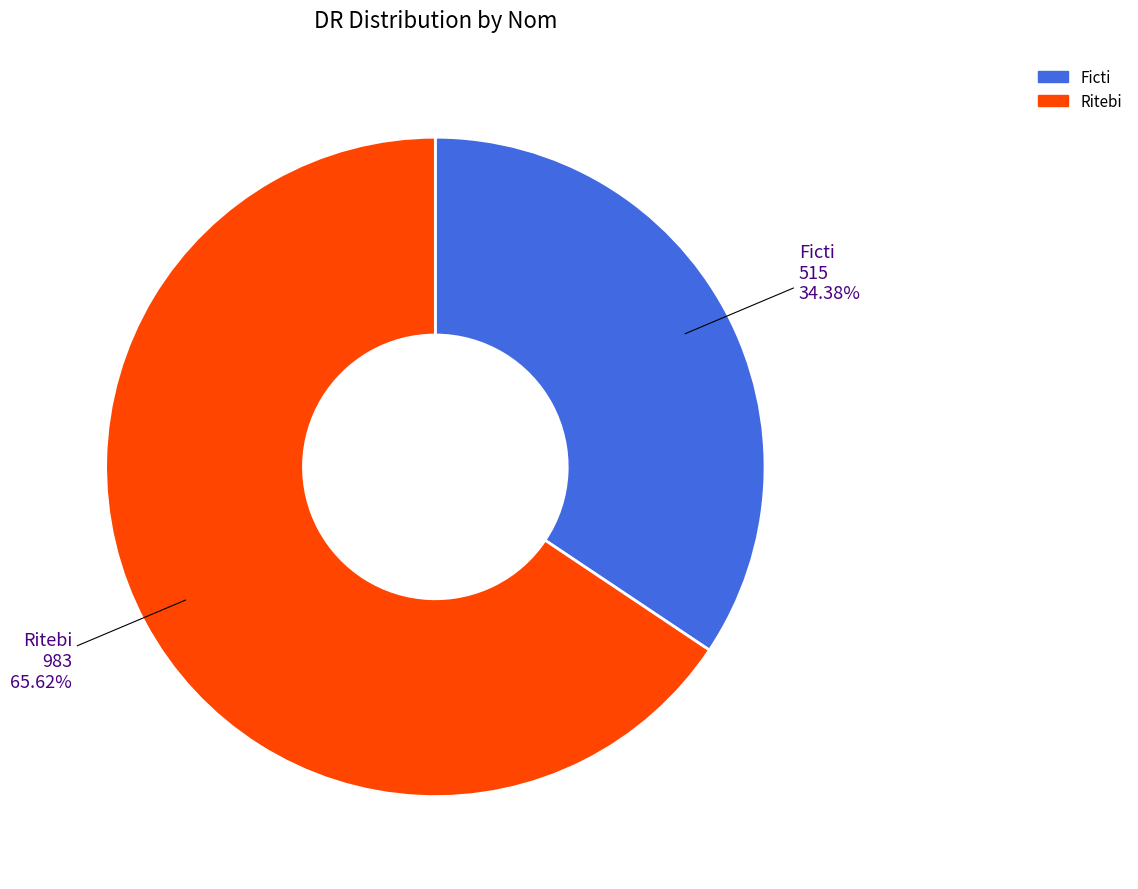

To the nearest percent, what is the average slice percentage?

50%